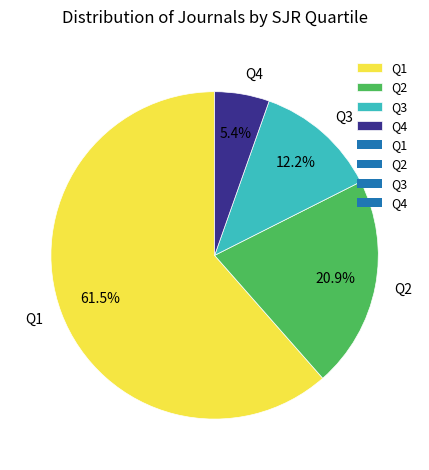

How many slices are in this pie chart?

4